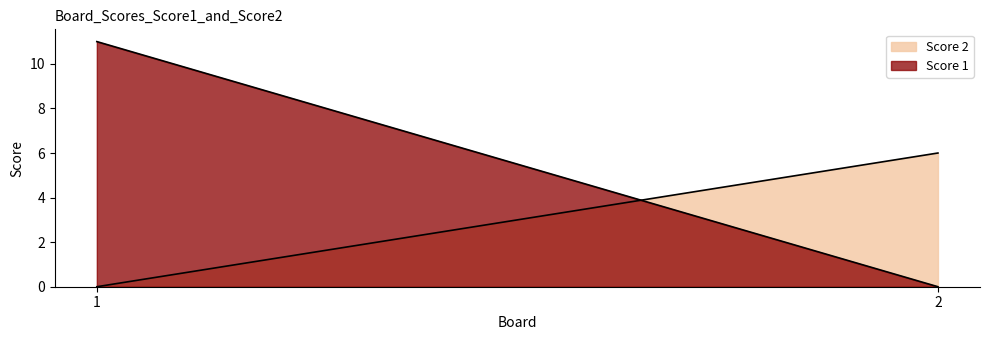

What are all the series names shown in the legend?

Score 2, Score 1